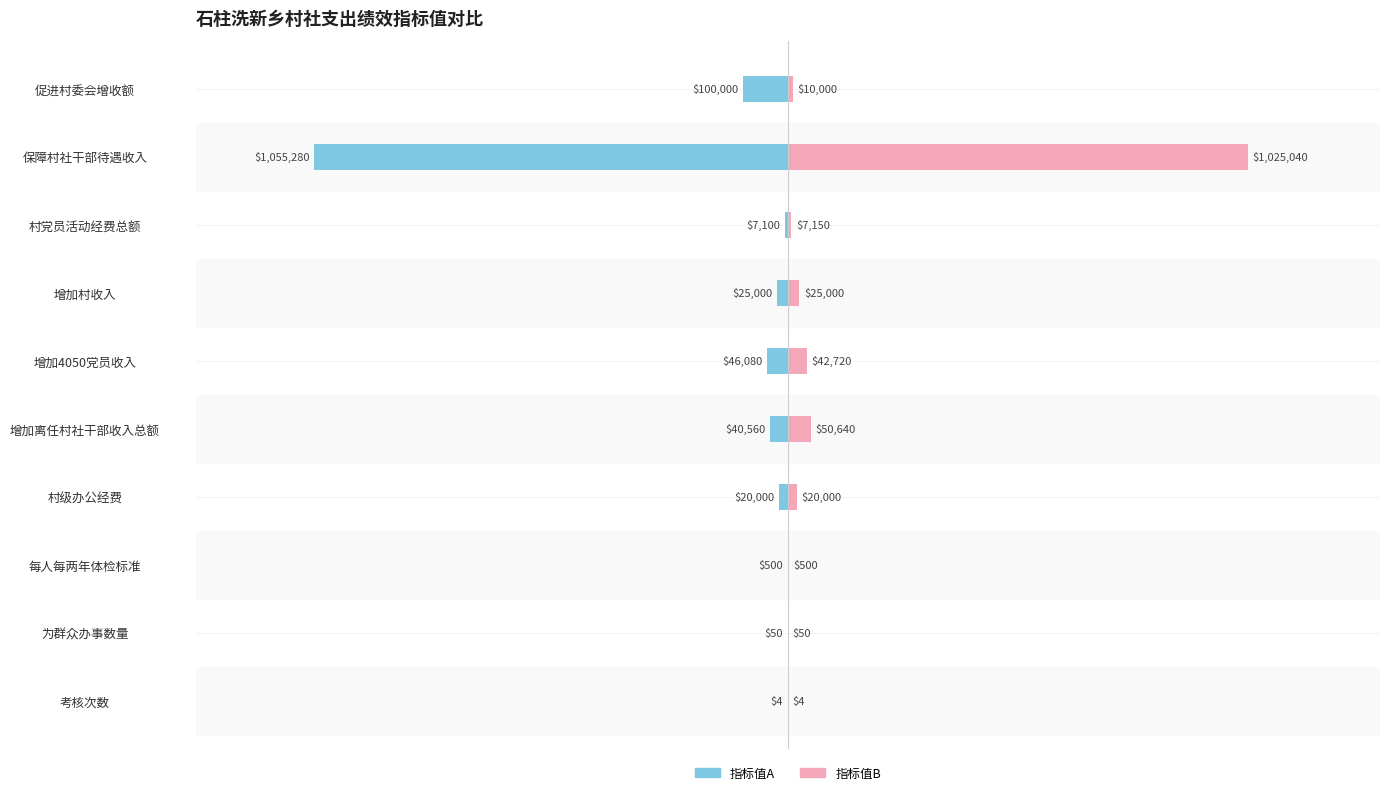

Between 增加村收入 and 保障村社干部待遇收入, which series saw the biggest shift?

指标值A